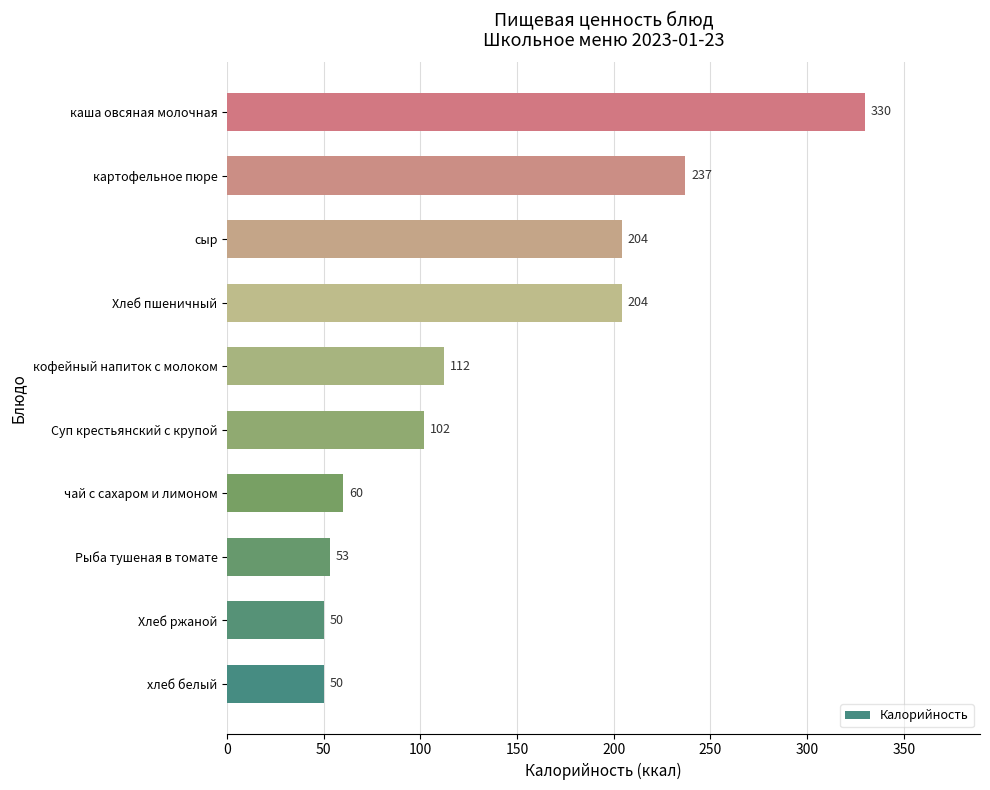

What is the average value?

140